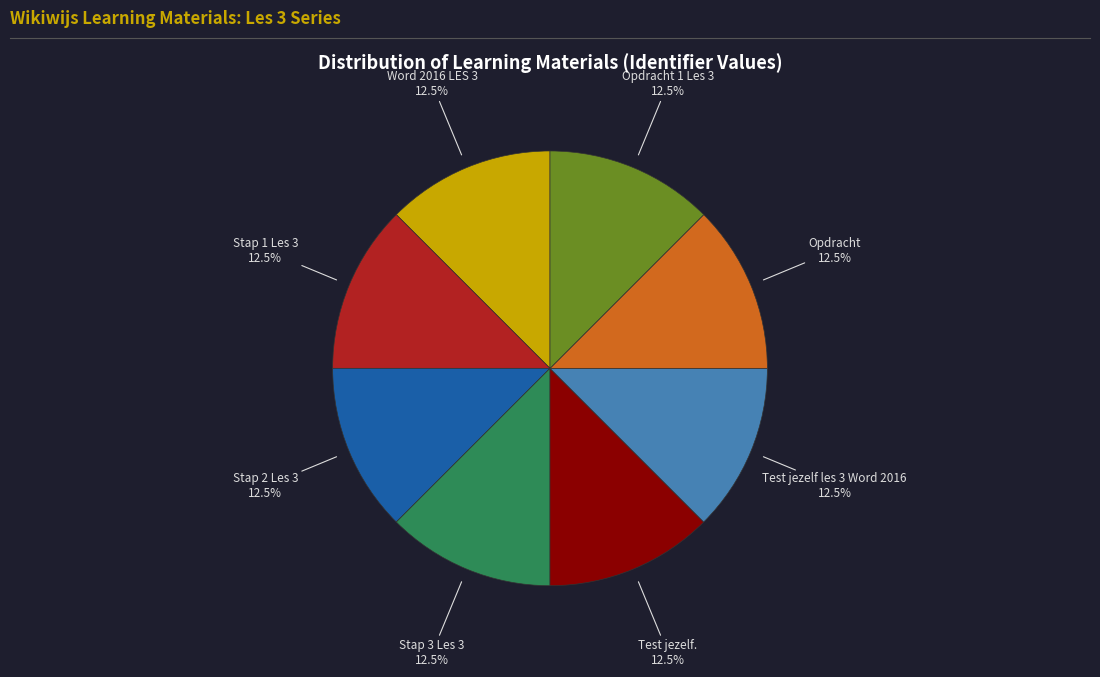

Is there any slice that represents more than half of the pie?

No